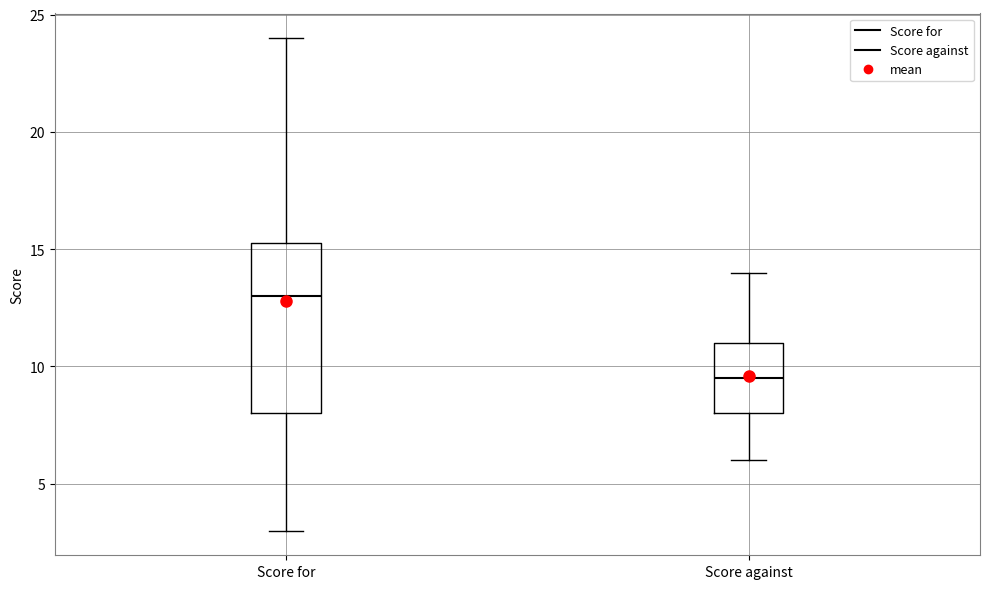

Where is the upper edge of the box for Score against on the y-axis? The values are not printed on the chart, so give them approximately, as read against the axis.

11.0